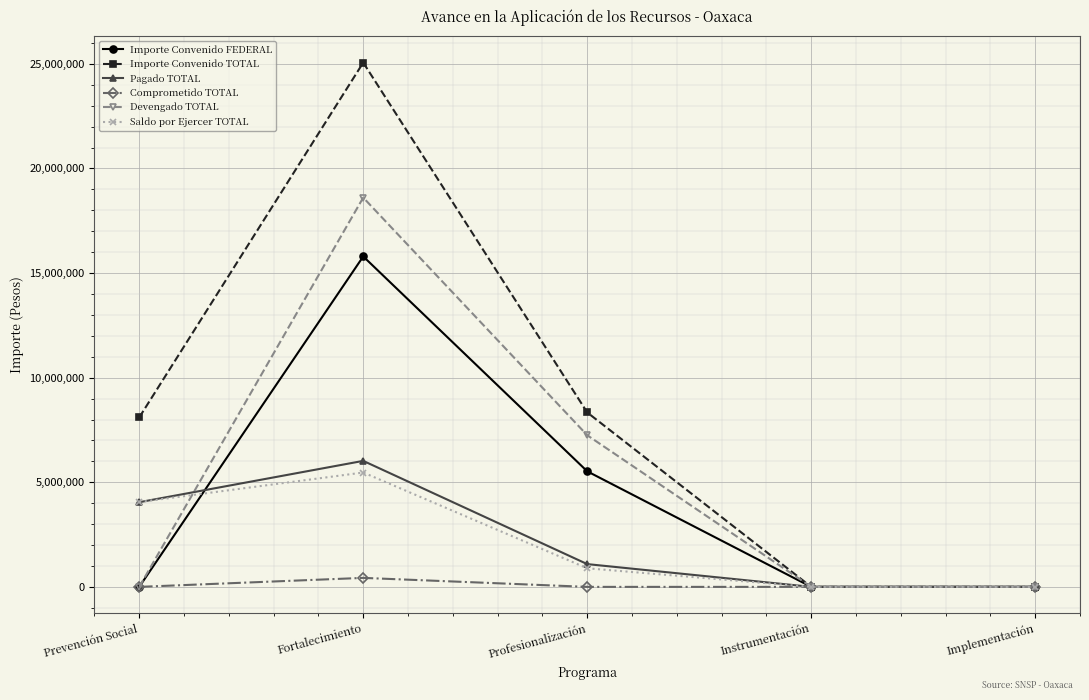

What position from the right is Prevención Social?

5